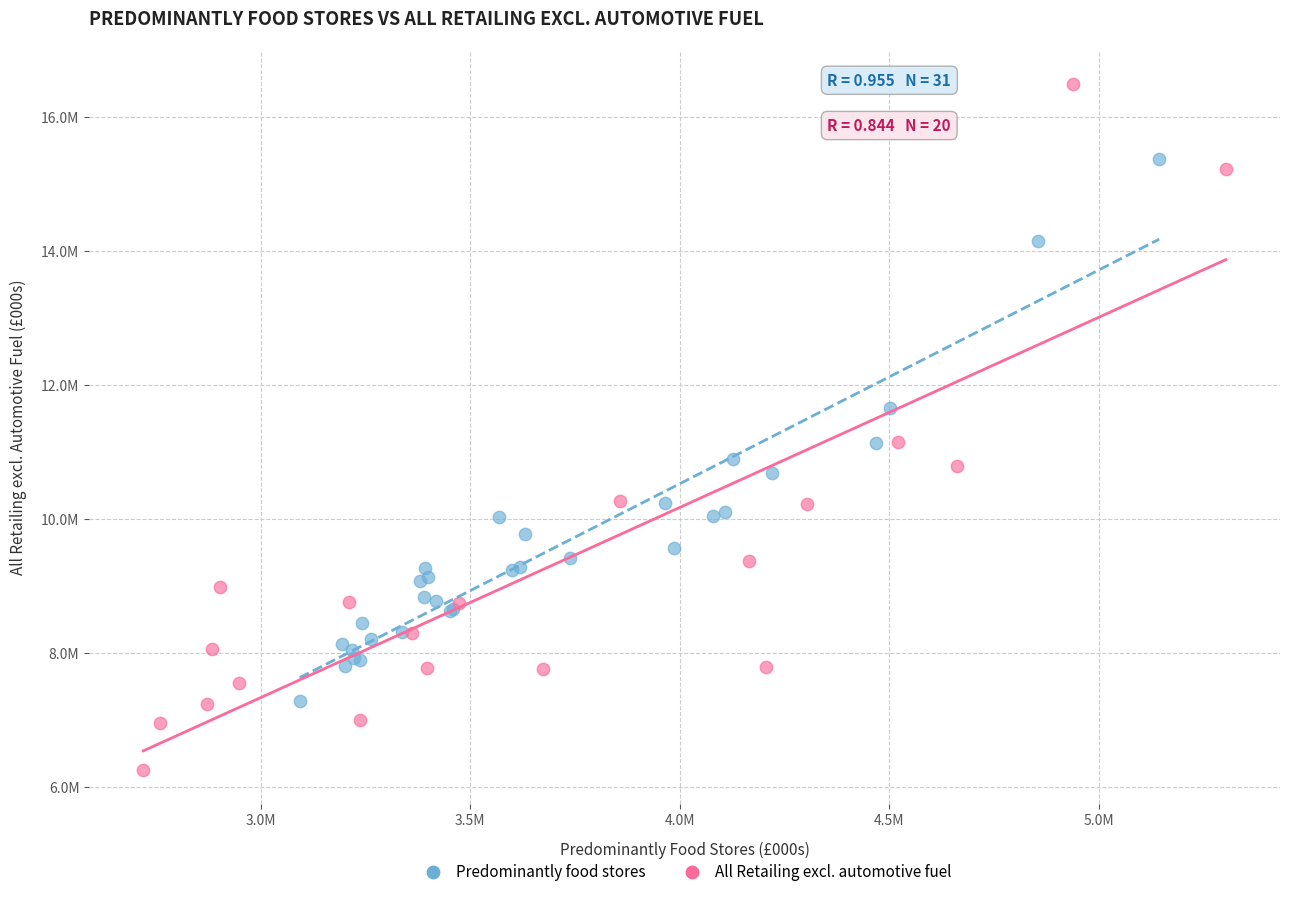

What are all the series names shown in the legend?

Predominantly food stores, All Retailing excl. automotive fuel